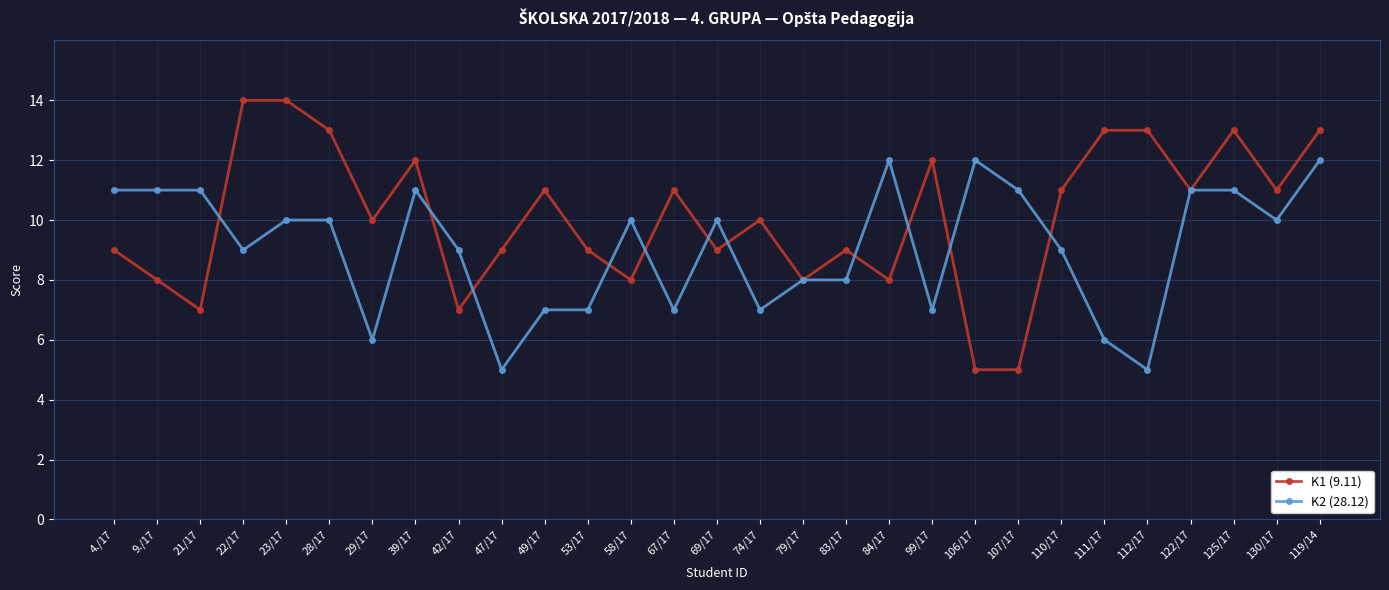

List the series in order of their overall mean, highest first.

K1 (9.11), K2 (28.12)